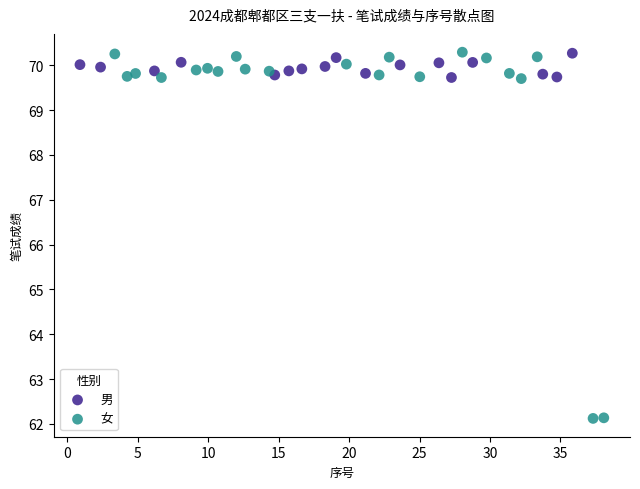

Which series contains the lowest Y value?

女